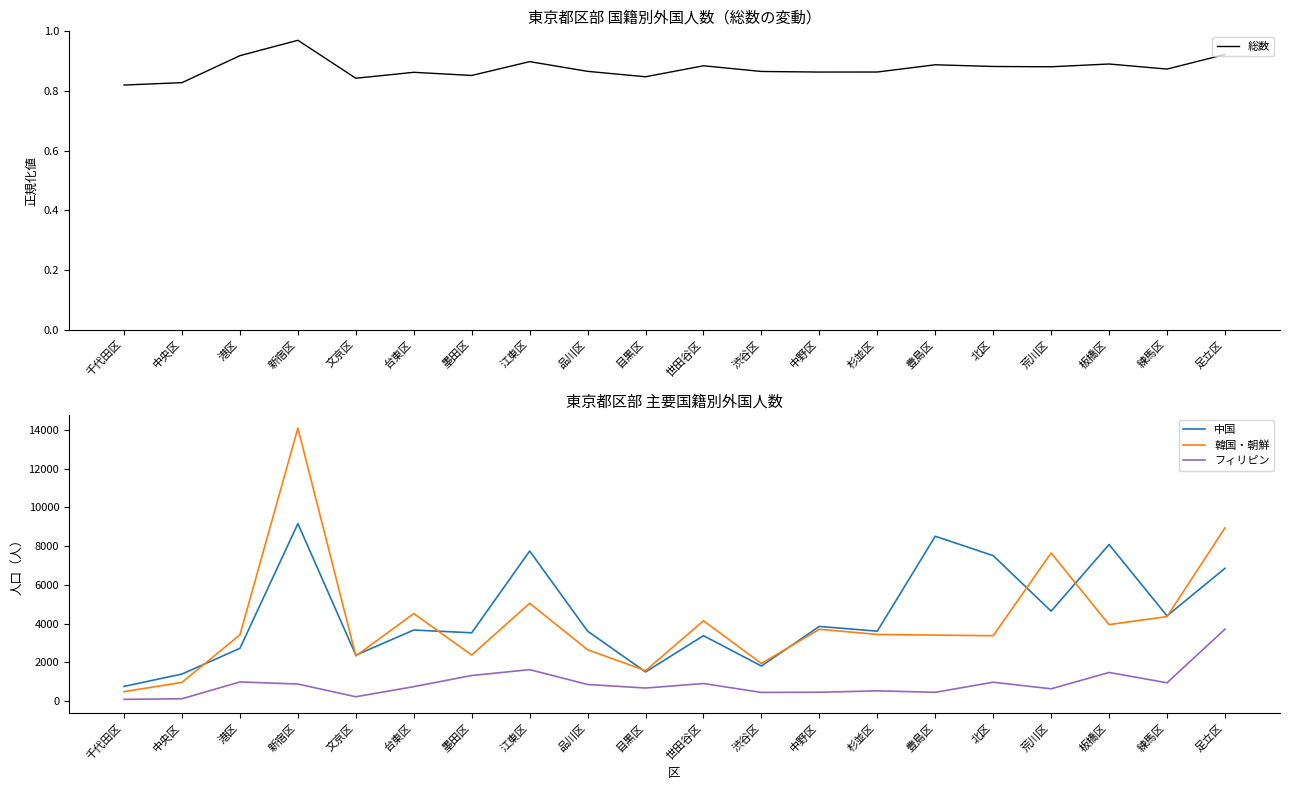

What is the sum of the 韓国・朝鮮 values at 世田谷区 and 品川区?

6790